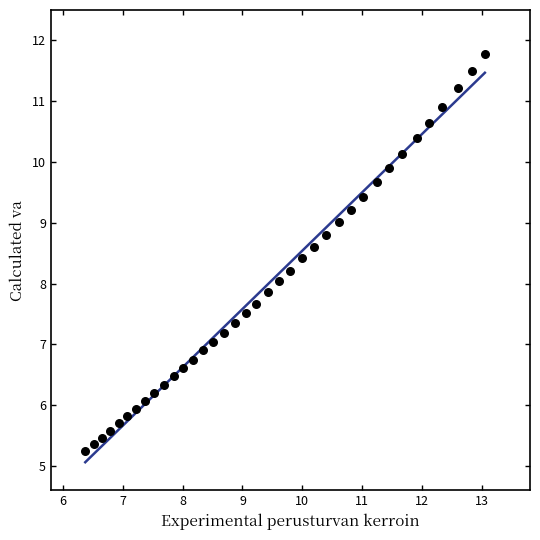

What is the range of X values (max minus min)?

6.7